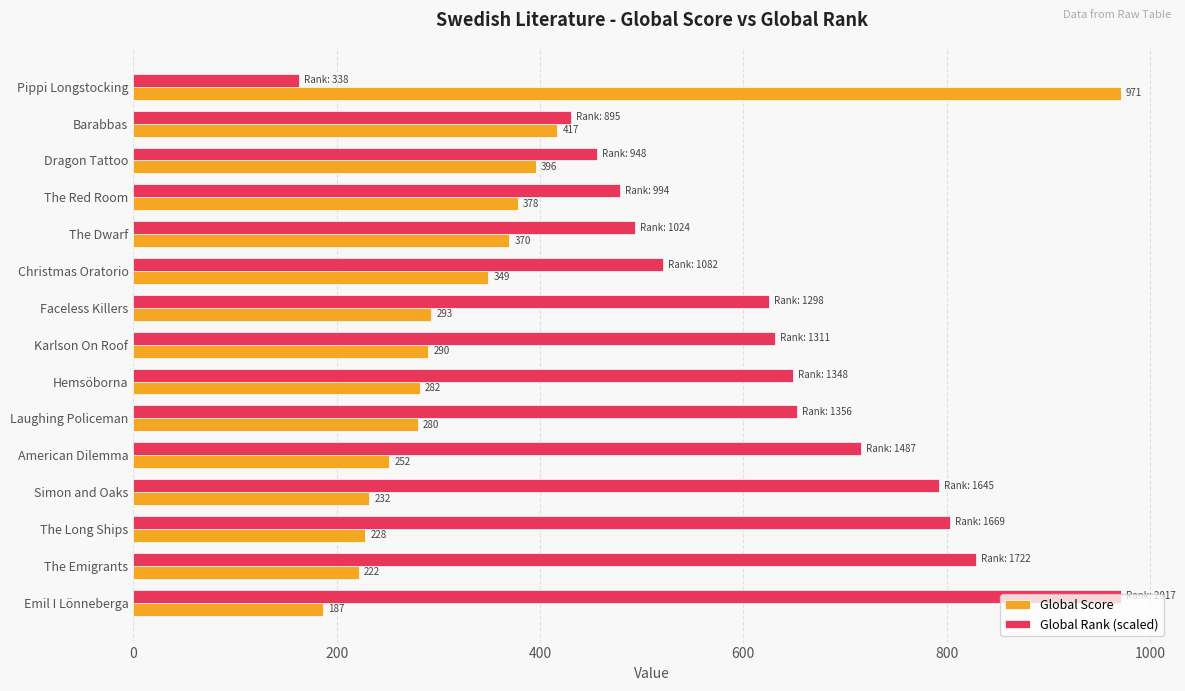

What are all the series names shown in the legend?

Global Score, Global Rank (scaled)